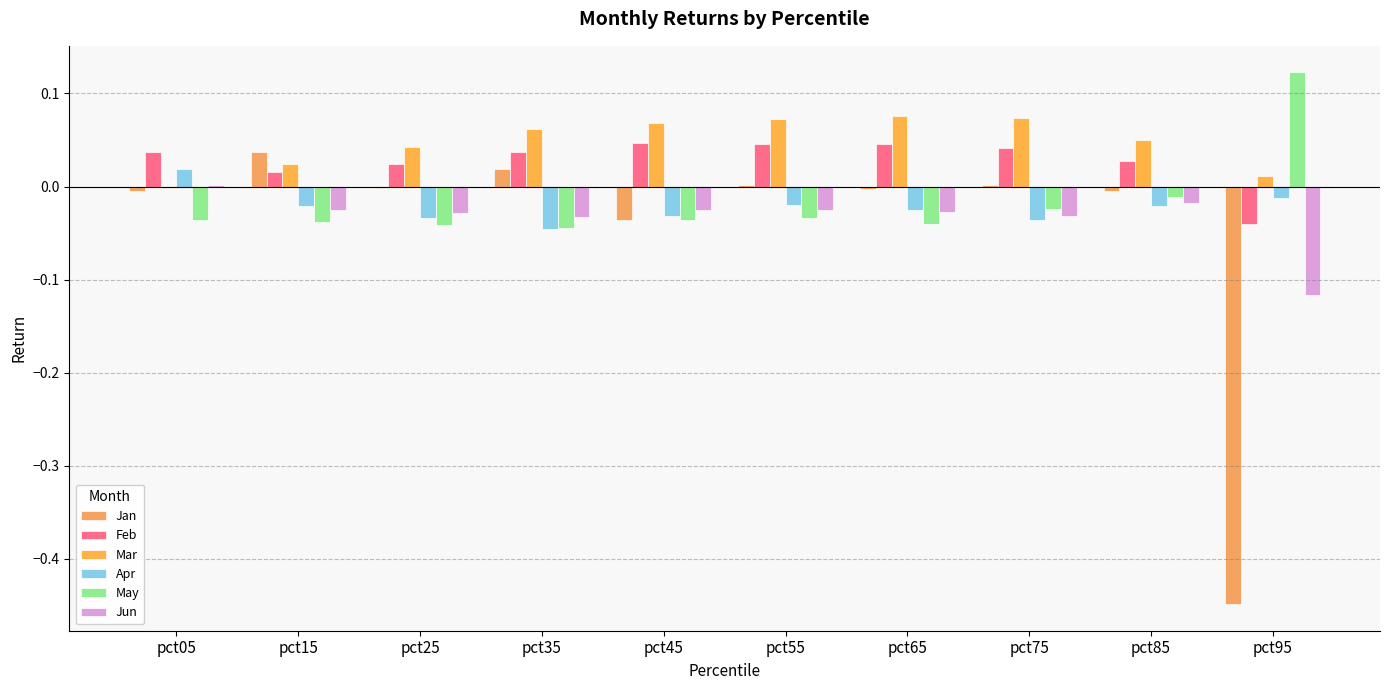

Count the number of data series in this chart.

6